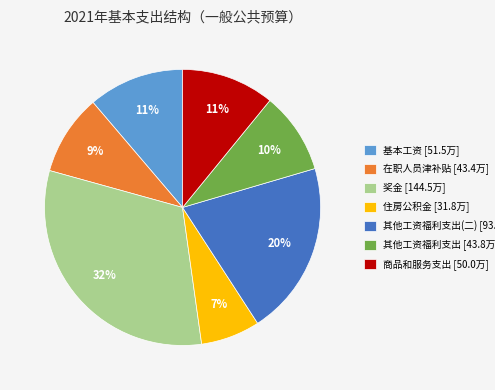

To the nearest percent, what portion does 商品和服务支出 [50.0万] represent?

11%